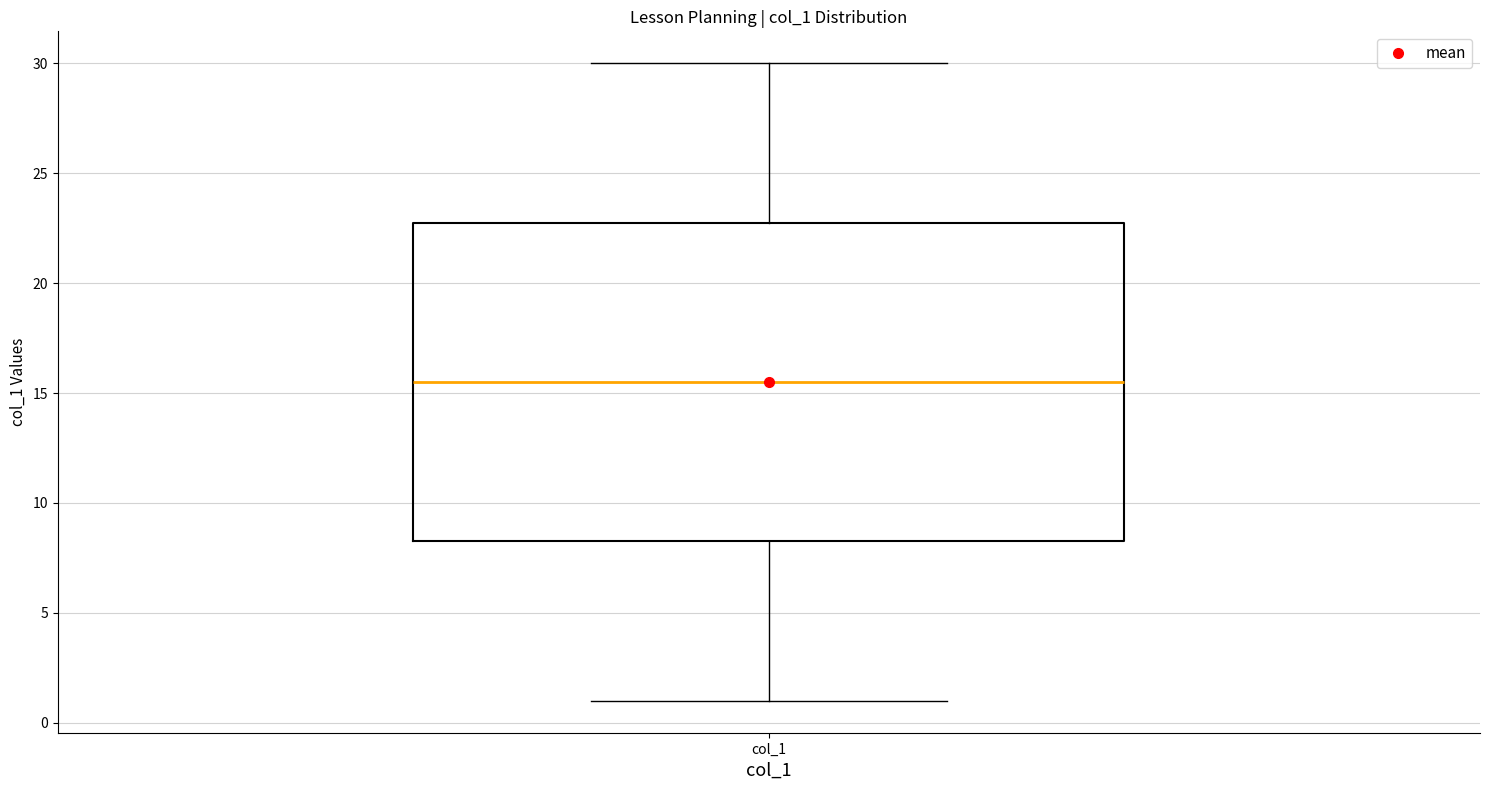

Transcribe this box plot: give where the median line is, the range the box spans, and where the two whiskers end, as read against the y-axis. The values are not printed on the chart, so give them approximately, as read against the axis.

median 15.5, box 8.5 to 23.0, whiskers 1.0 to 30.0